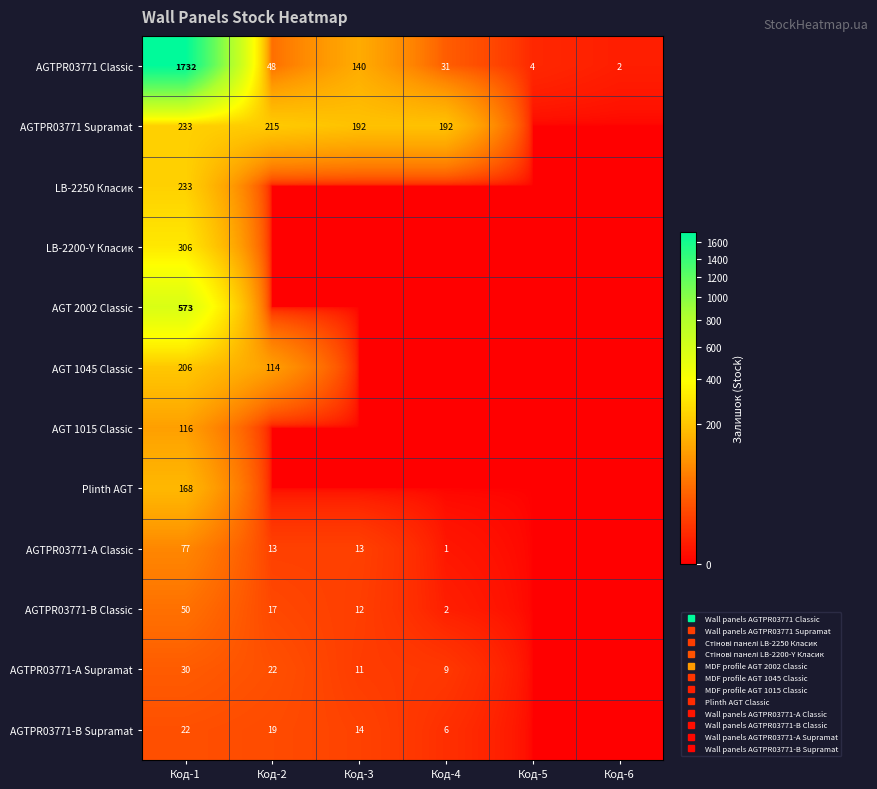

What is the highest value of the AGTPR03771-B Classic series?

50